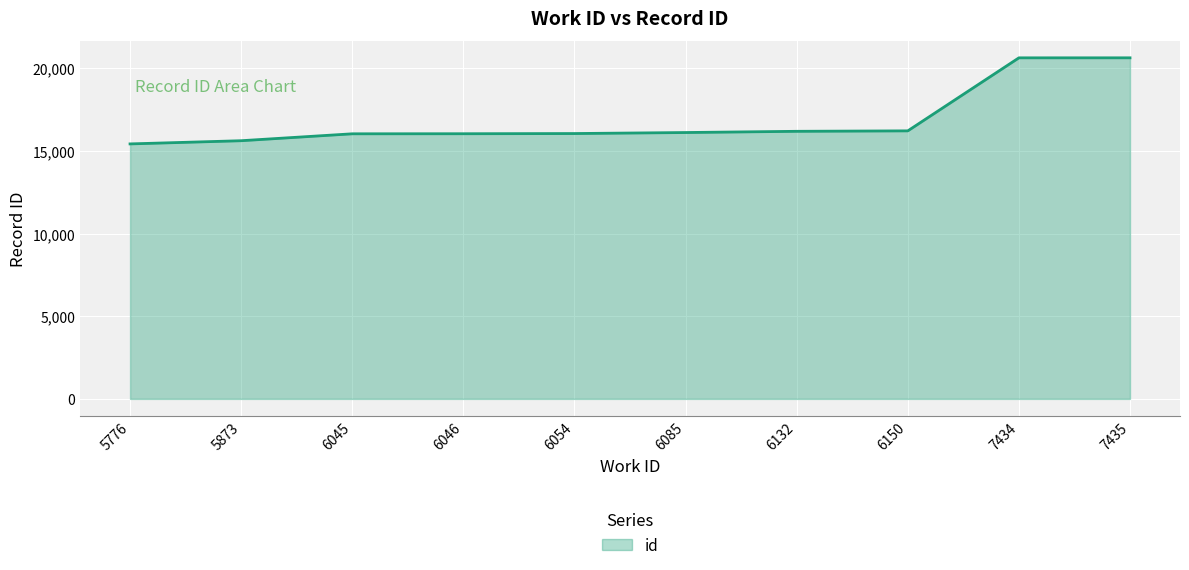

Is it true that the value at 7434 is 32780?

False